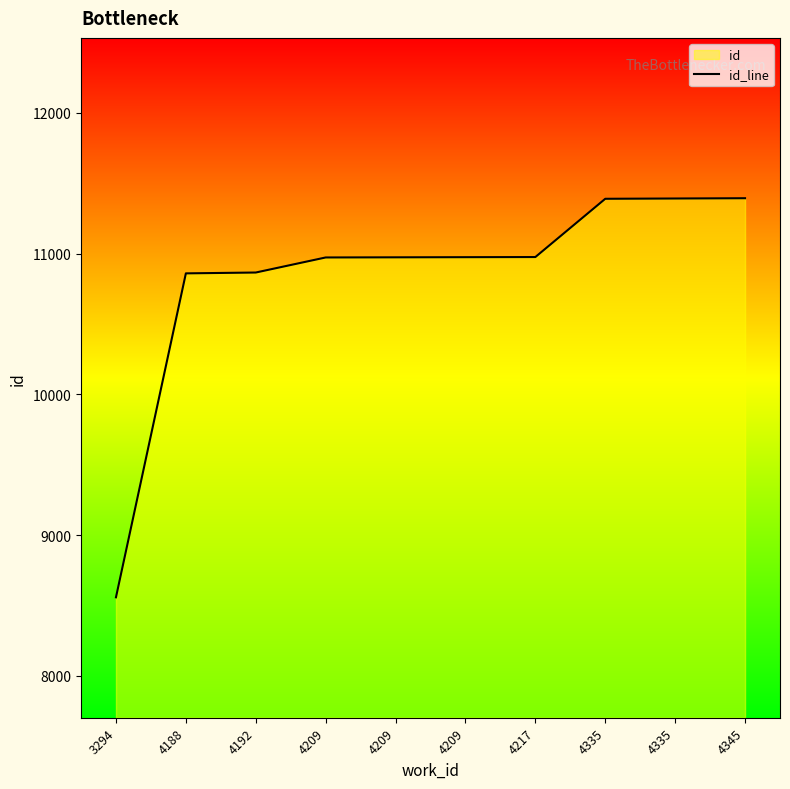

What is the value of the 4th point from the left?

10973